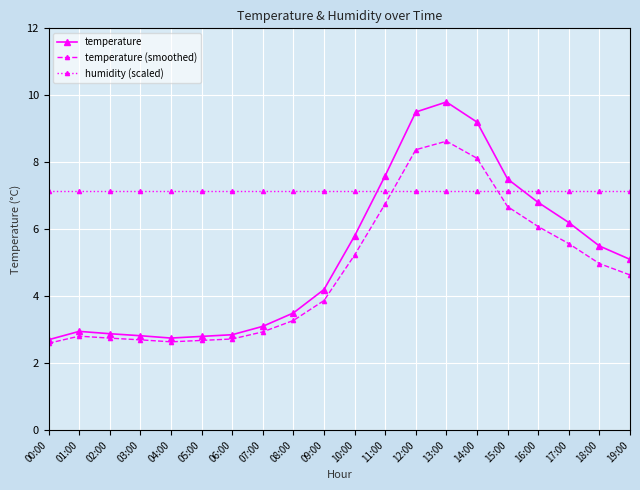

What is the total value across all series at 05:00?

12.6